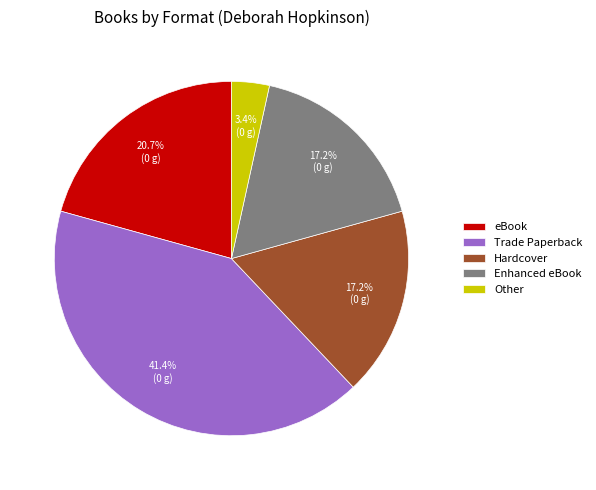

To the nearest percent, what percentage of the pie is Enhanced eBook?

17%